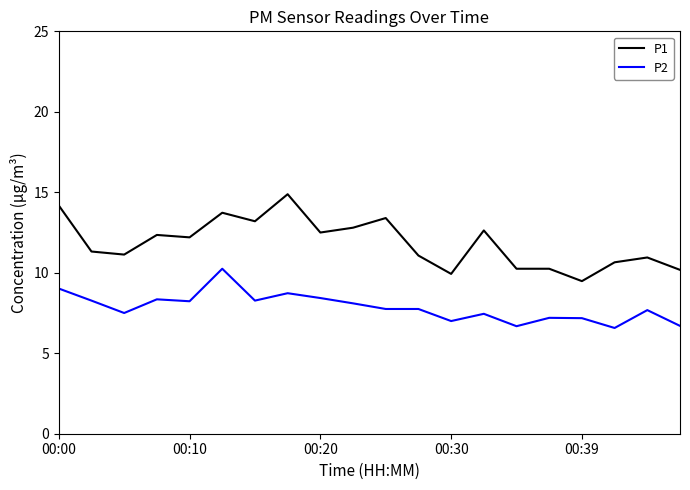

True or false: P2 and P1 cross at least once.

False